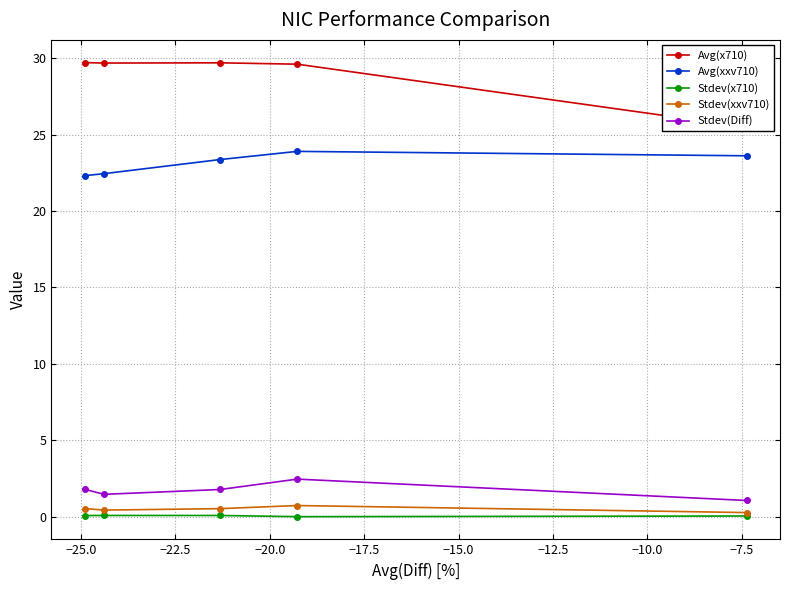

Which series has the widest spread of values?

Avg(x710)